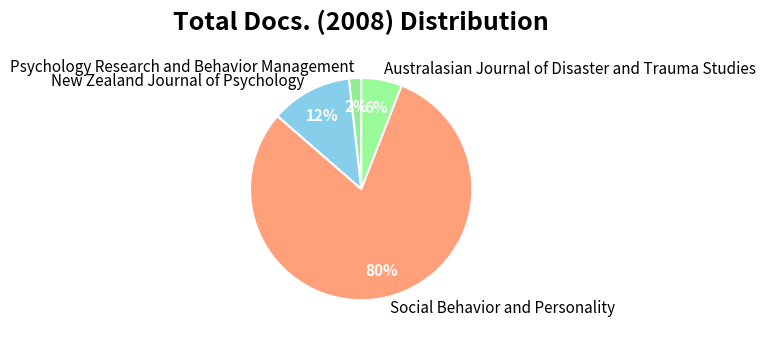

To the nearest percent, what is the combined percentage of New Zealand Journal of Psychology and Psychology Research and Behavior Management?

14%